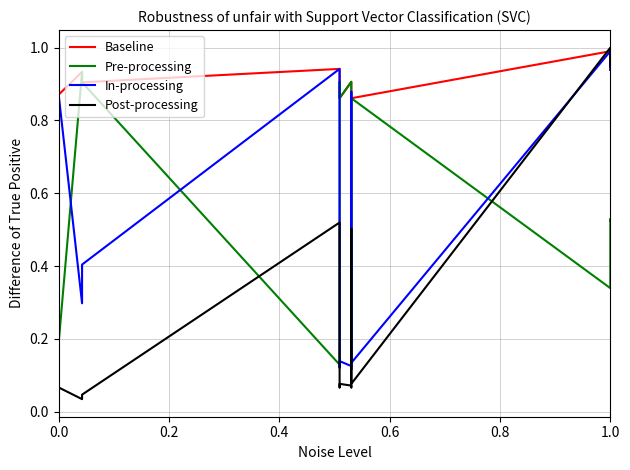

What are all the series names shown in the legend?

Baseline, Pre-processing, In-processing, Post-processing